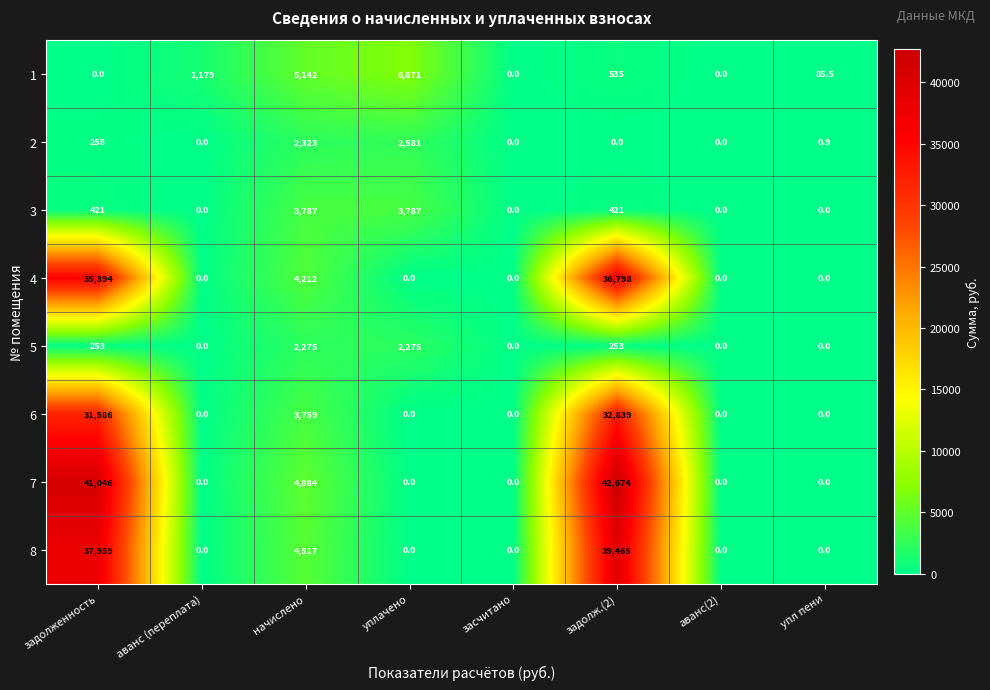

True or false: 7 has a value of 41046.0 at задолженность.

True